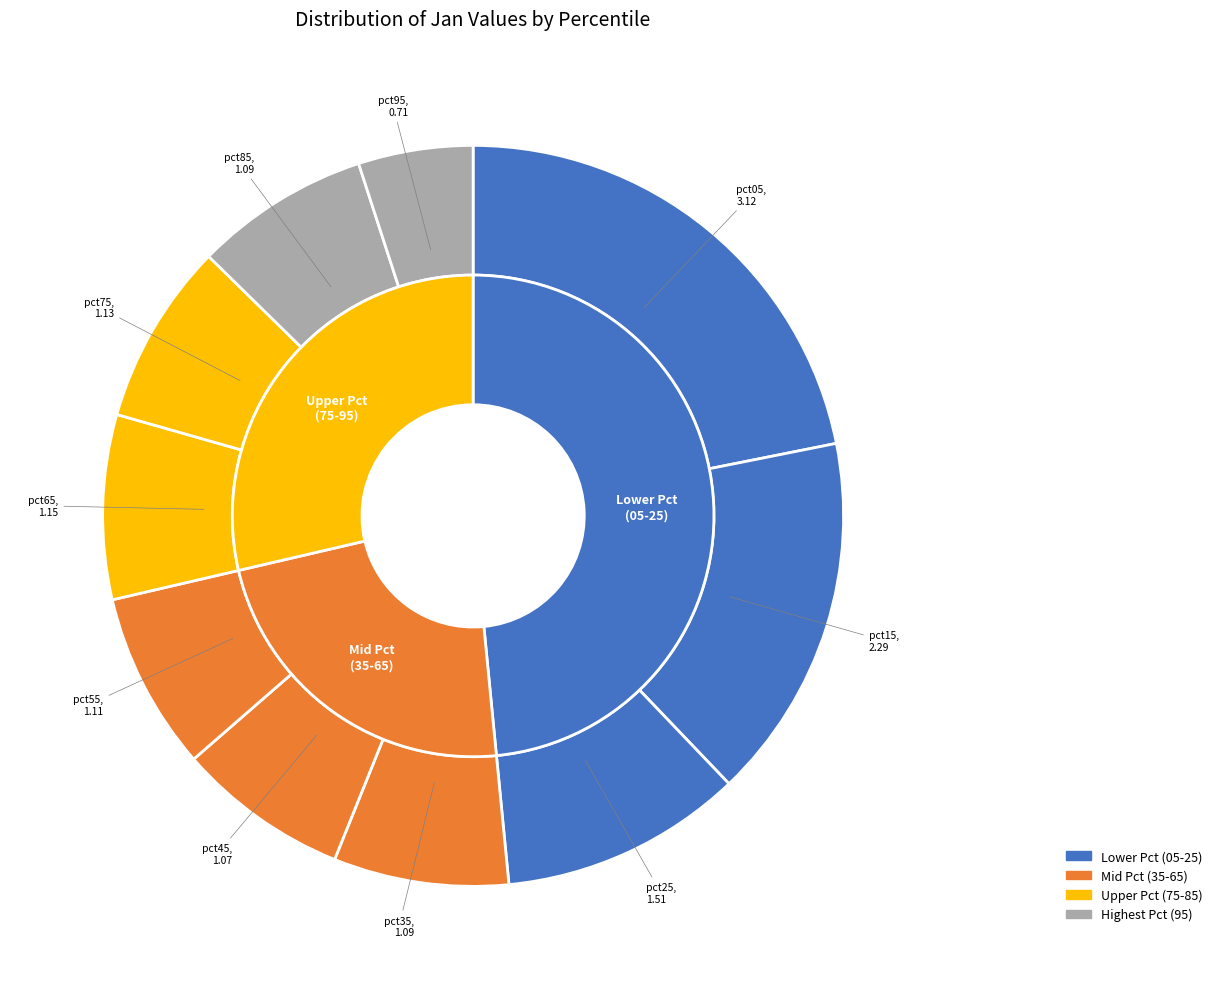

Combined, what portion of the pie is pct15 and pct95?

21.0%